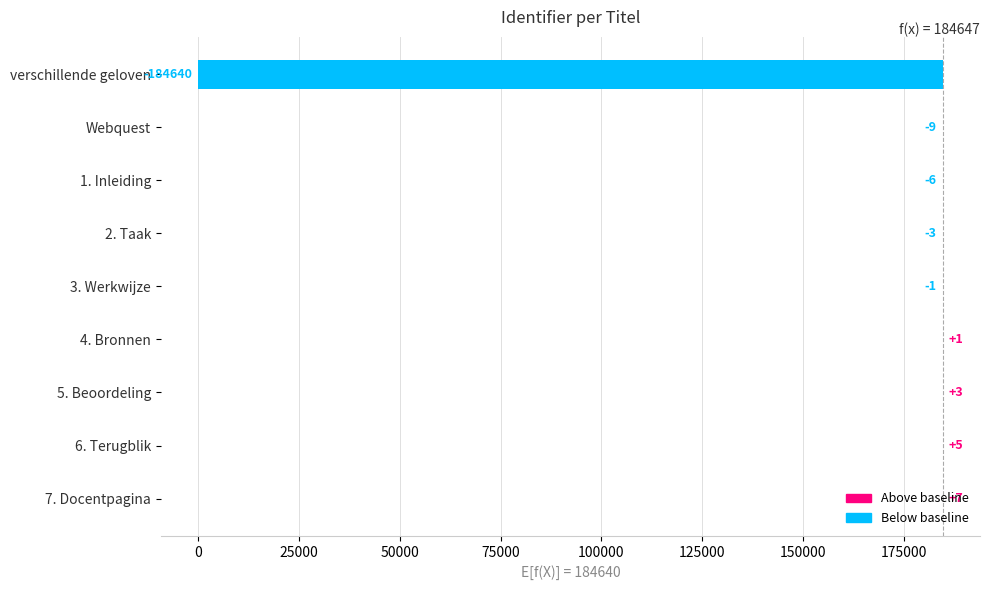

How many values are below zero?

5